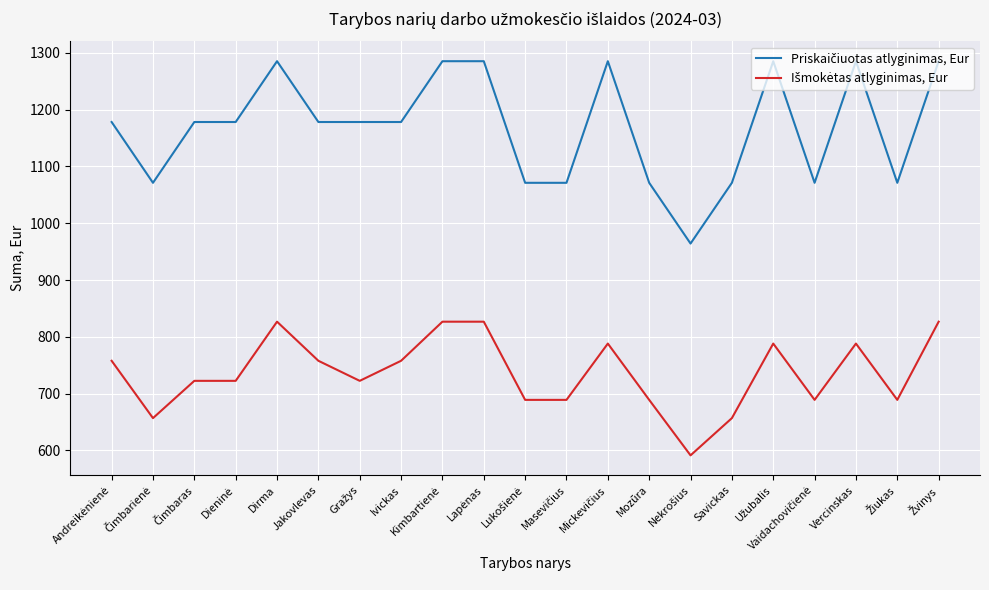

What is the difference between the highest and lowest values at Savickas?

414.6